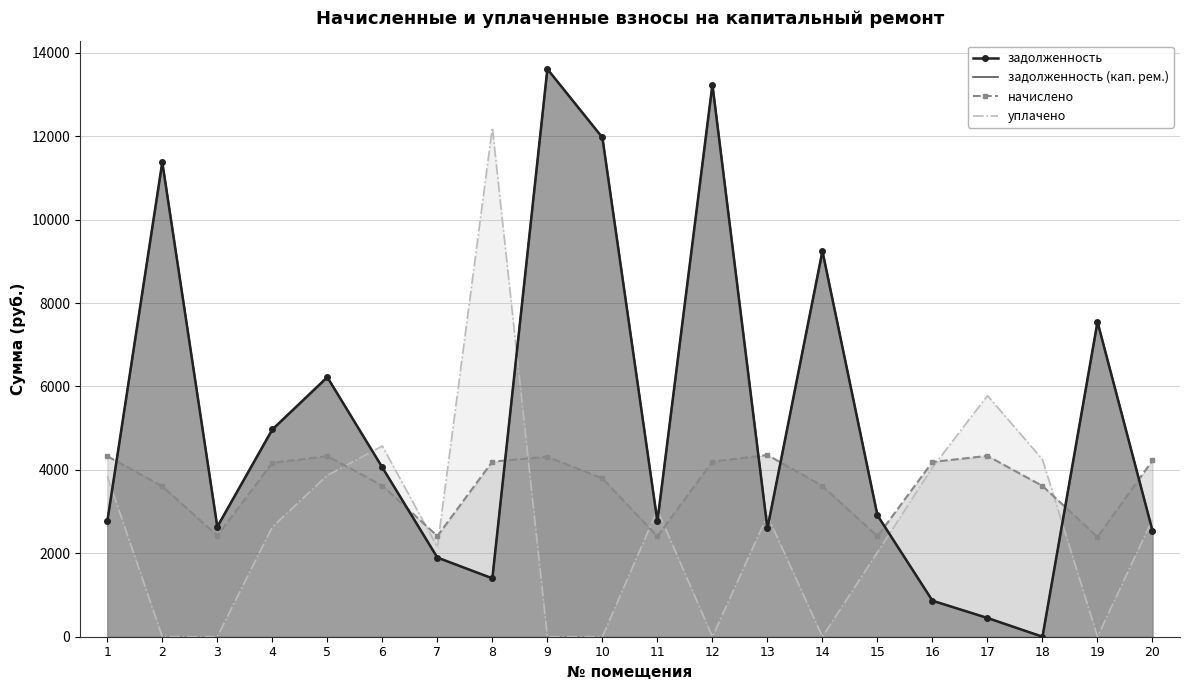

Between 8 and 11, which is larger?

11